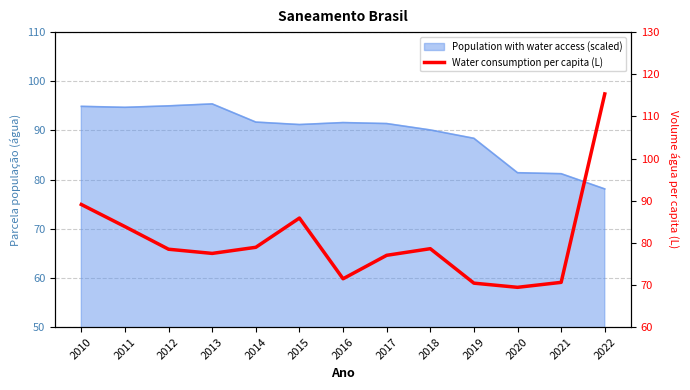

Does the chart have visible grid lines?

Yes